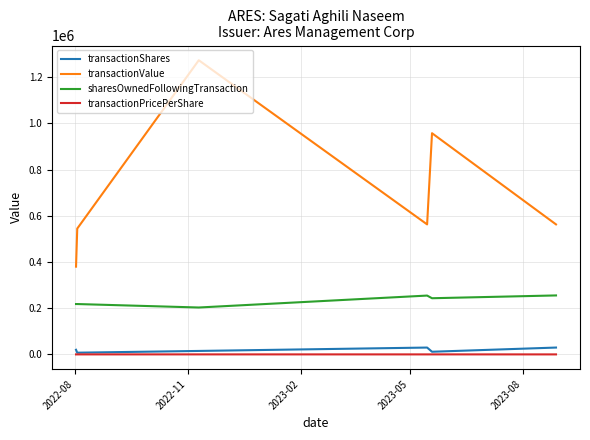

Which series has the largest total across all categories?

transactionValue